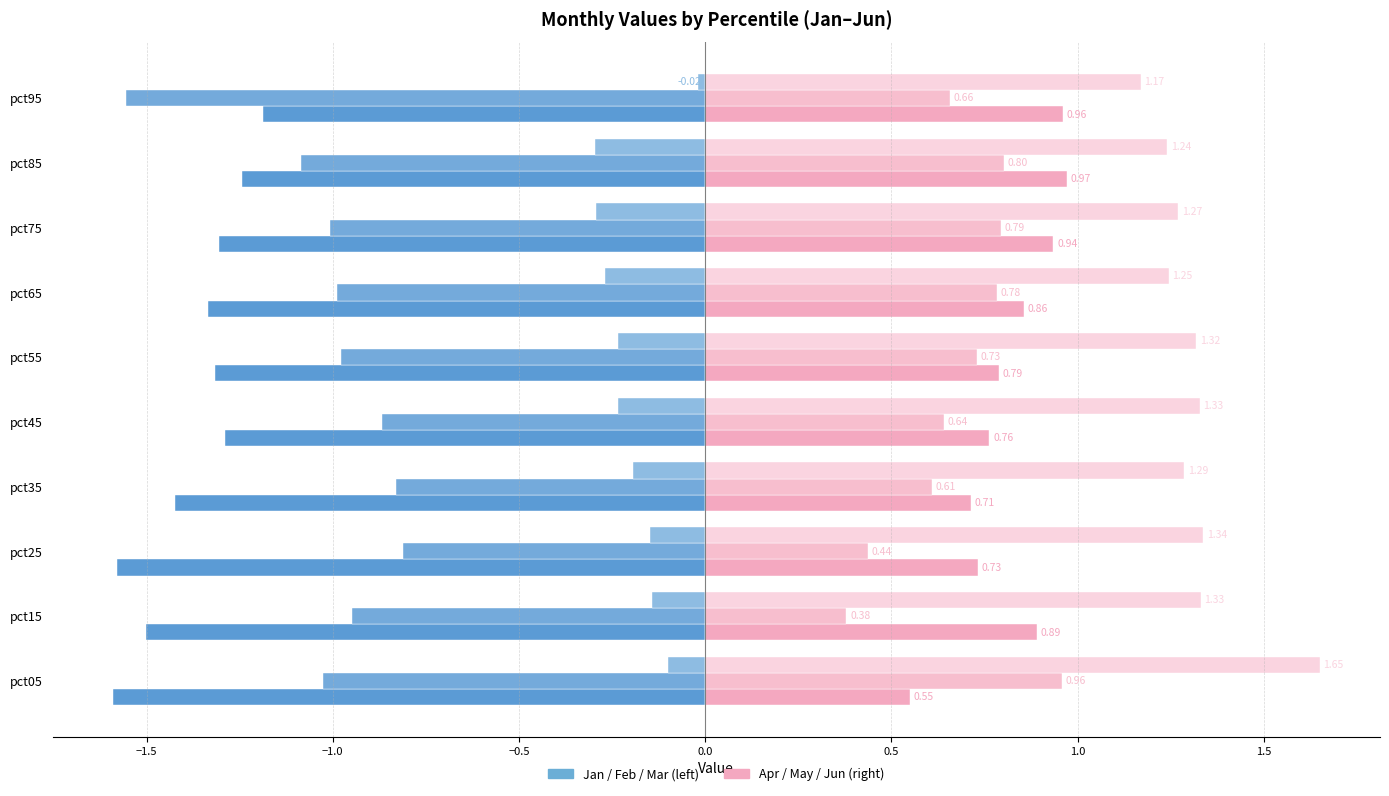

Count the number of categories in the chart.

10